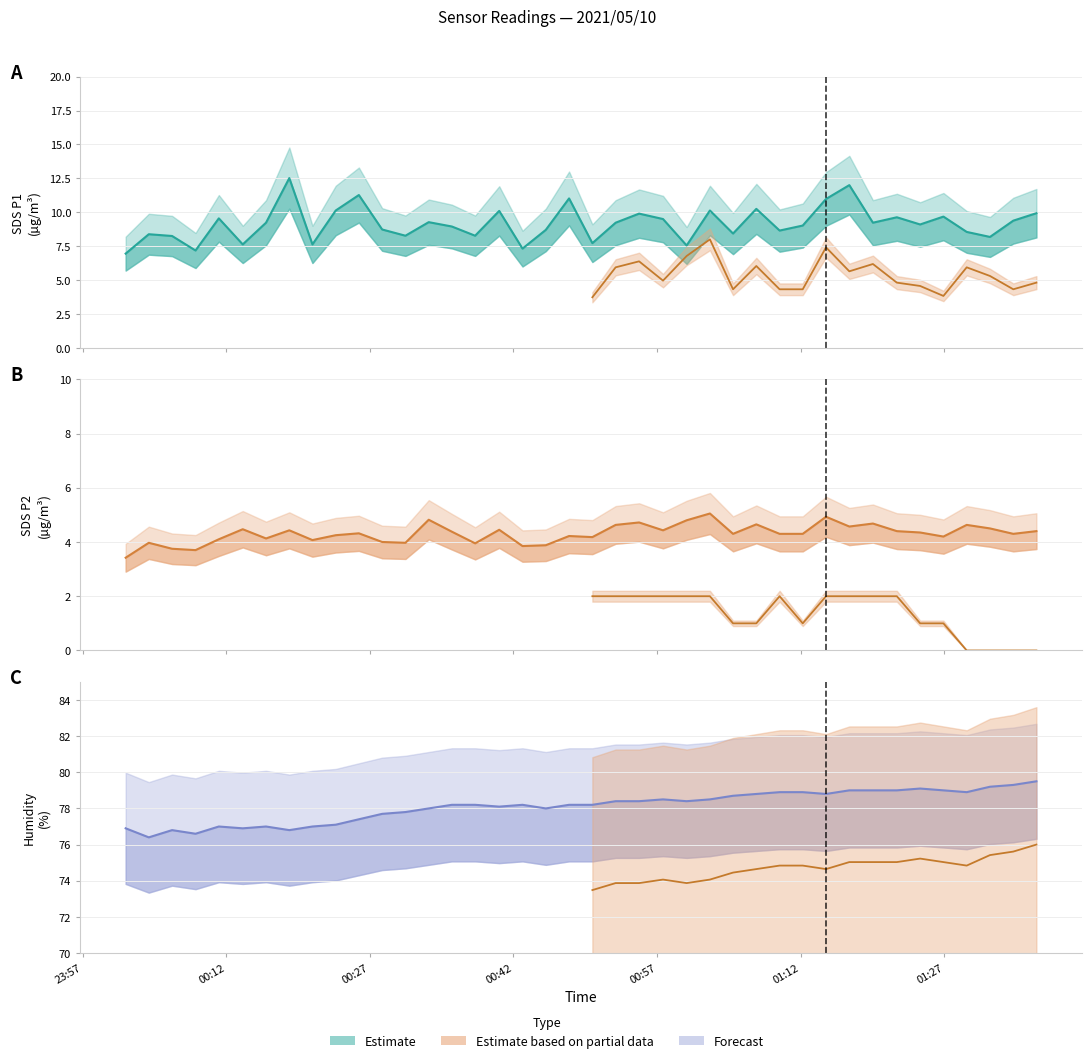

Rank the series by their maximum value, from lowest to highest.

SDS_P2, SDS_P1, Humidity